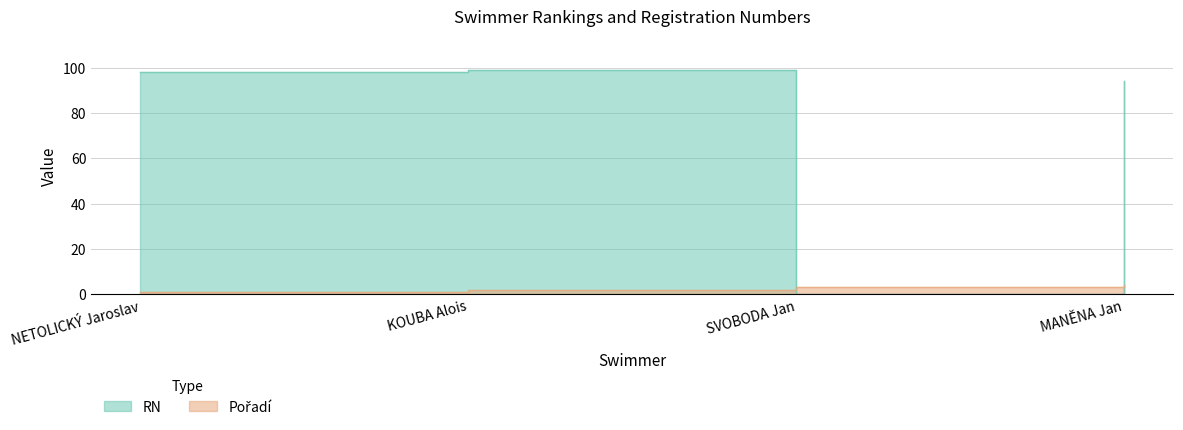

What is the value of the RN point at the 1st from the left?

98